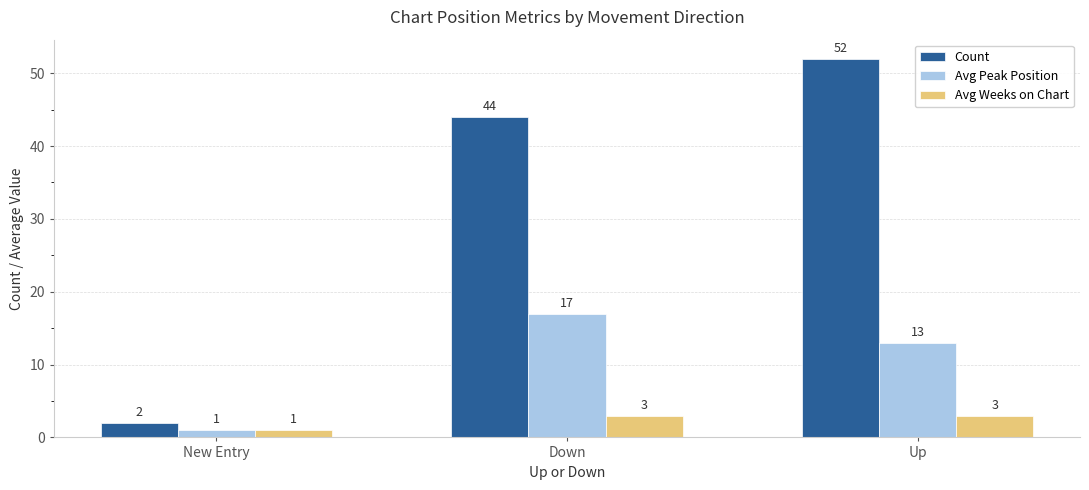

Rank the series by their average value, from highest to lowest.

Count, Avg Peak Position, Avg Weeks on Chart